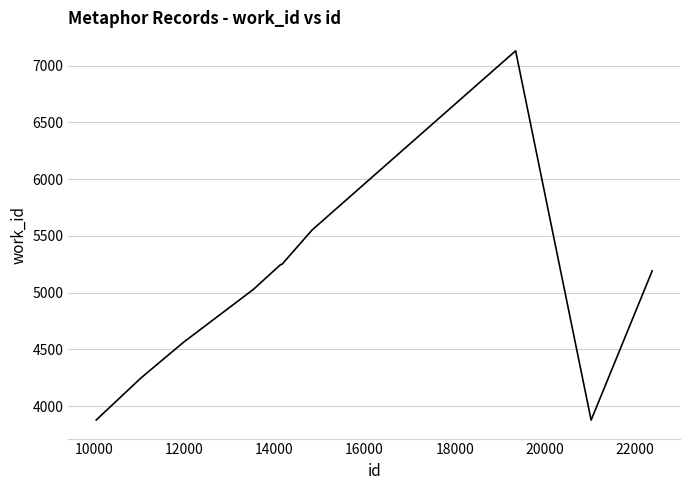

What is the maximum value shown in the chart?

7132